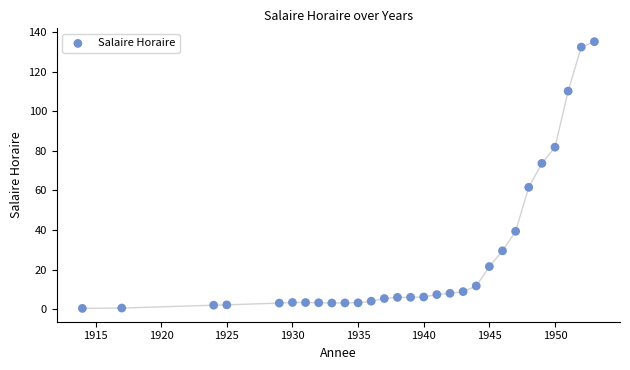

What is the range of X values (max minus min)?

39.0